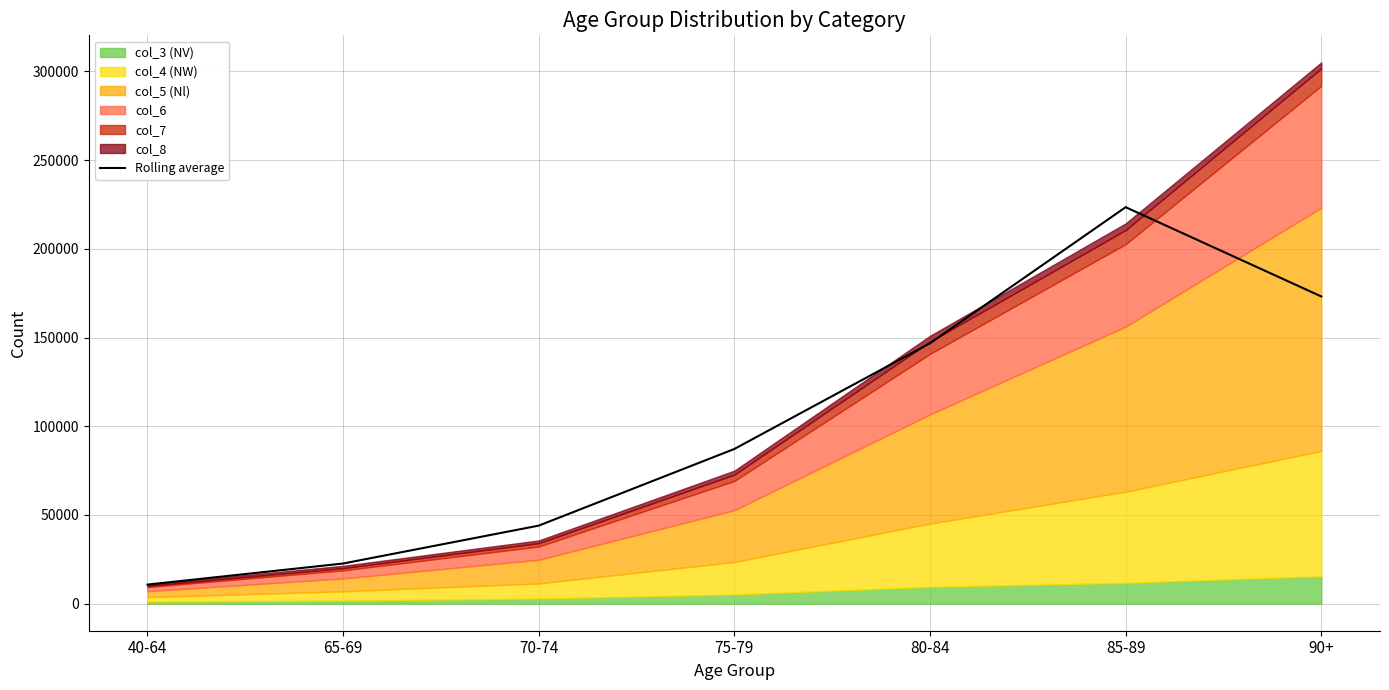

What is the difference between the maximum and minimum values?

212716.7